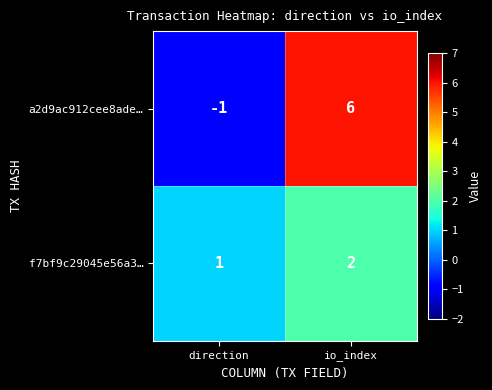

Reading left to right, extract all data points from this chart.

a2d9ac912cee8ade…: direction=-1	io_index=6
f7bf9c29045e56a3…: direction=1	io_index=2